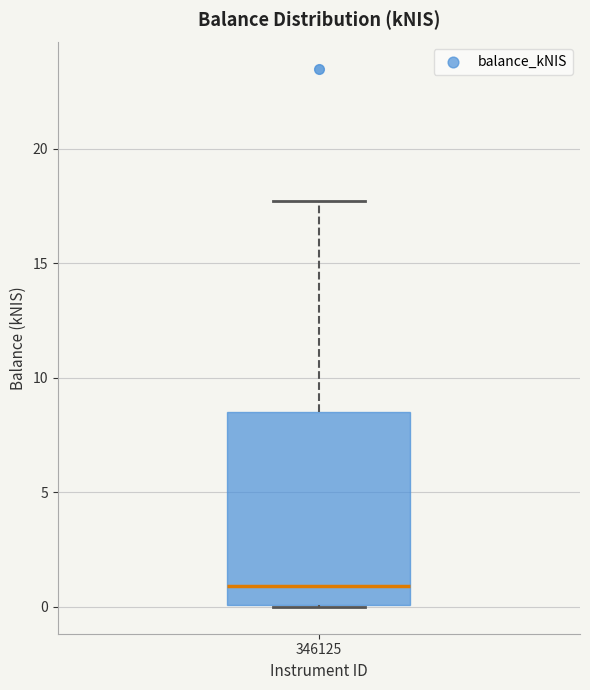

Read this box plot against the y-axis: the position of the median line, the range covered by the box, and the ends of both whiskers. The values are not printed on the chart, so give them approximately, as read against the axis.

median 1.0, box 0.0 to 8.5, whiskers 0.0 to 17.5